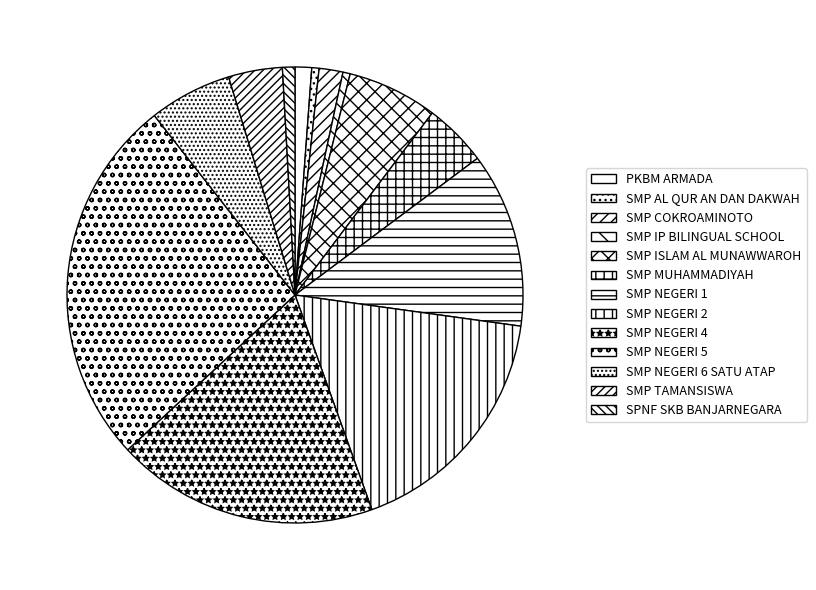

How much of the chart is everything except SMP COKROAMINOTO?

98.3%